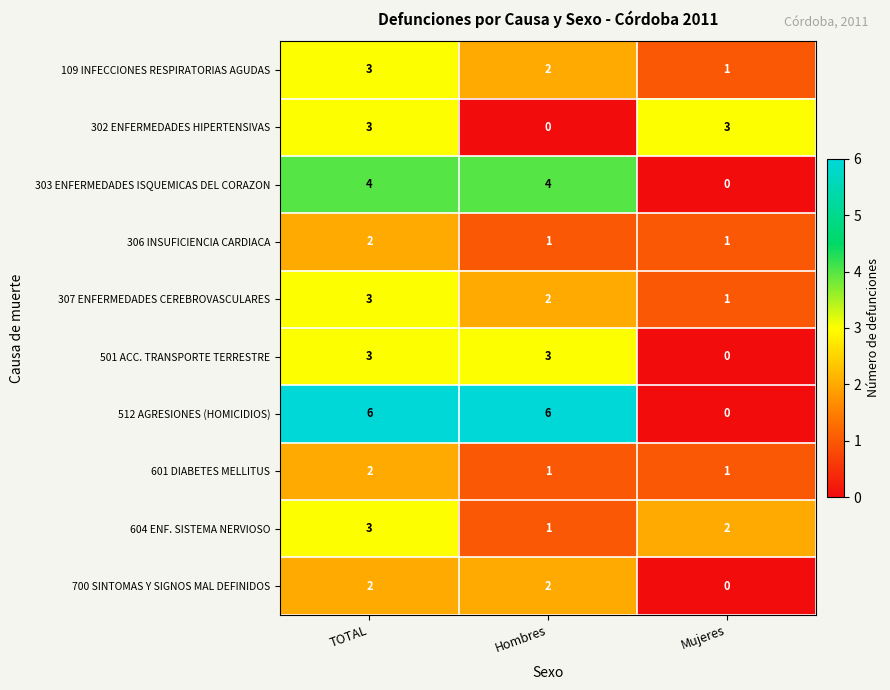

How many distinct data groups are displayed?

10